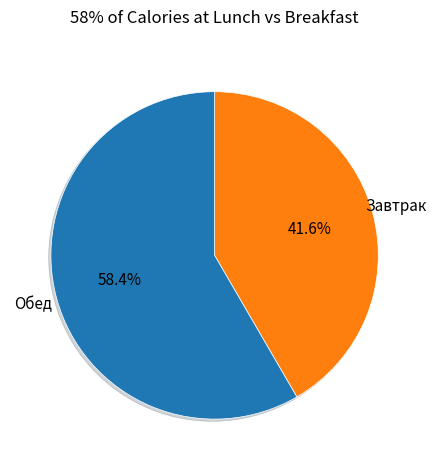

Does any single category account for the majority?

Yes